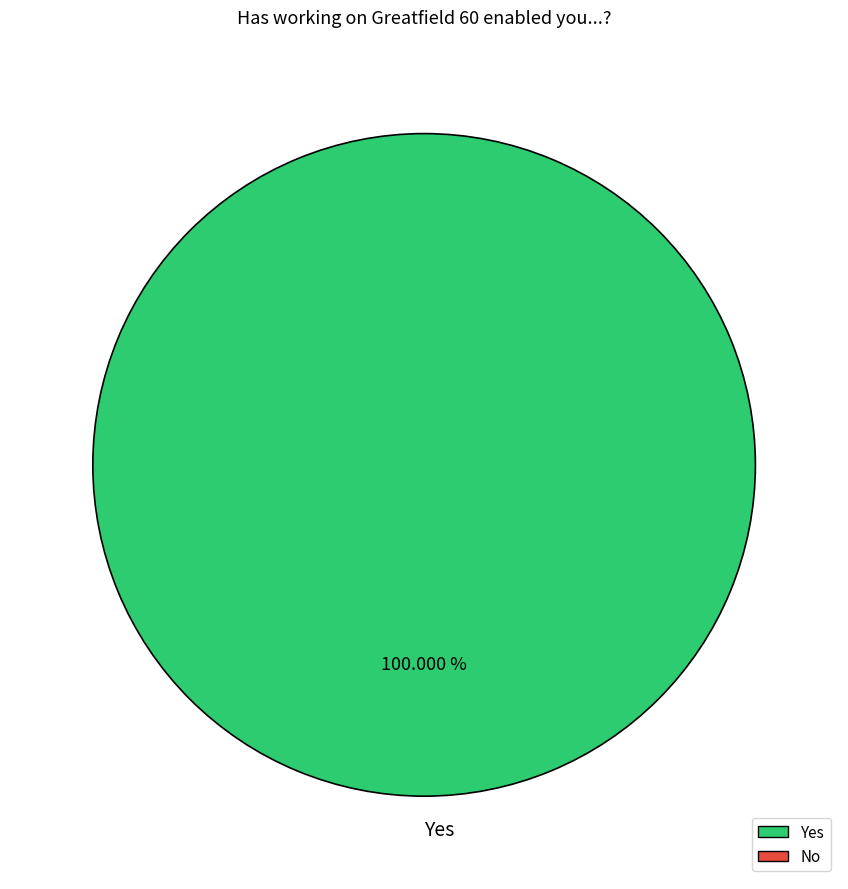

The Yes slice represents 100% of the pie. True or false?

True